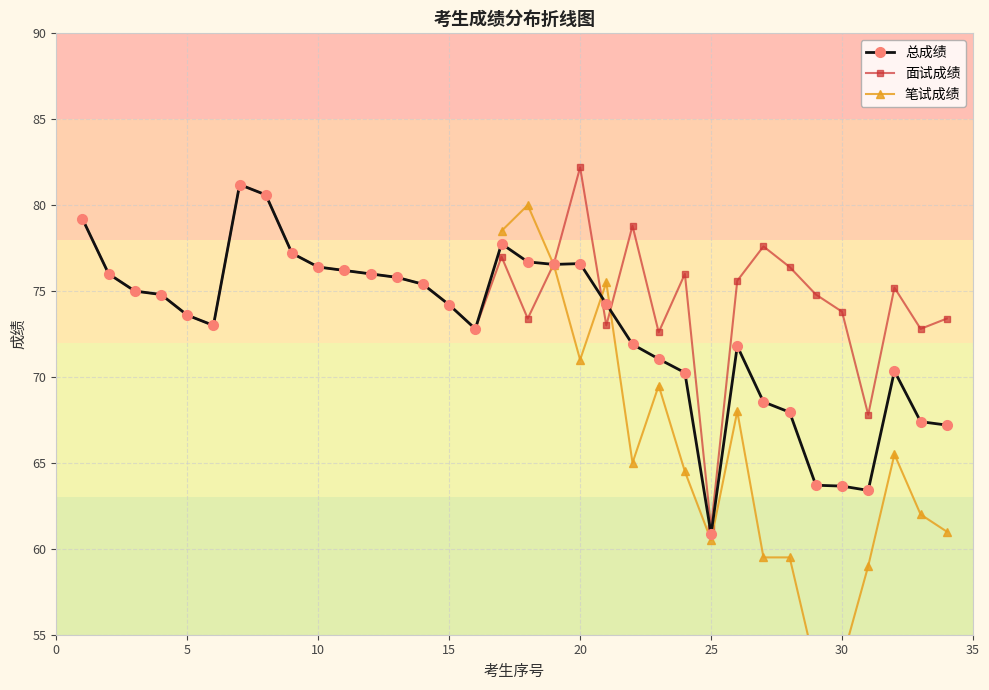

Does the chart display data point markers on the line(s)?

Yes